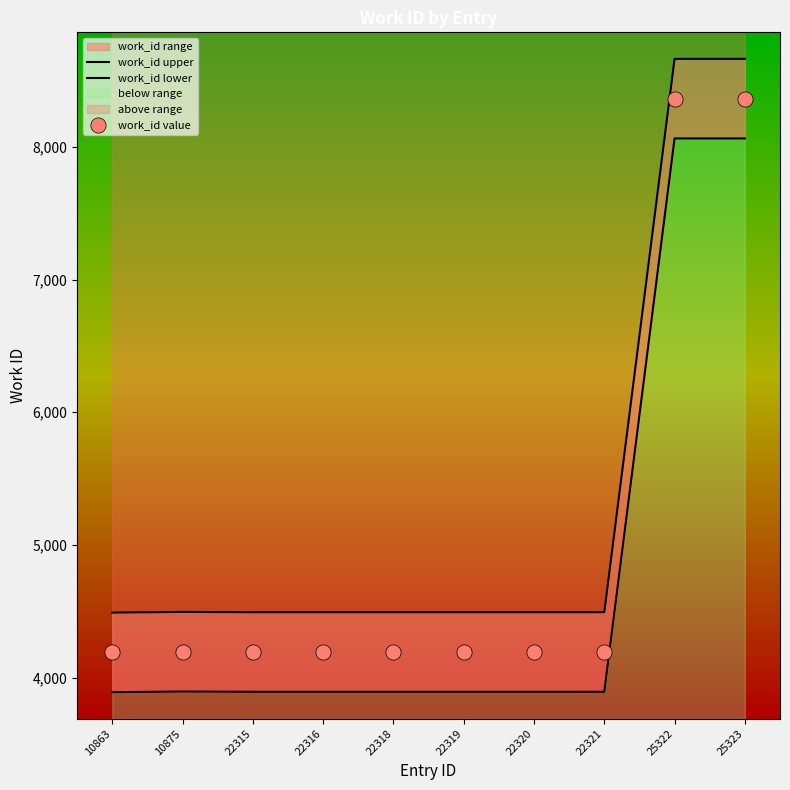

Is the value of work_id lower at 22315 greater than the value of work_id value at 22319?

No